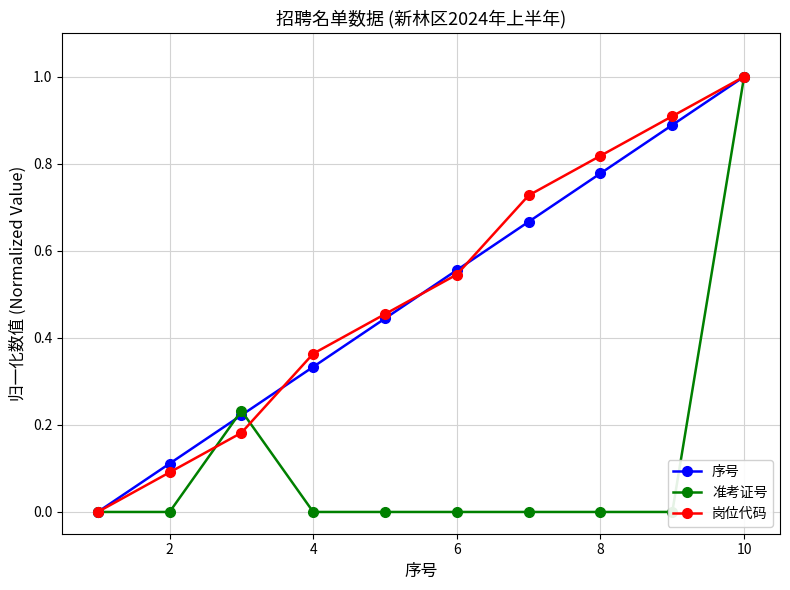

What is the maximum value shown in the chart?

1.0